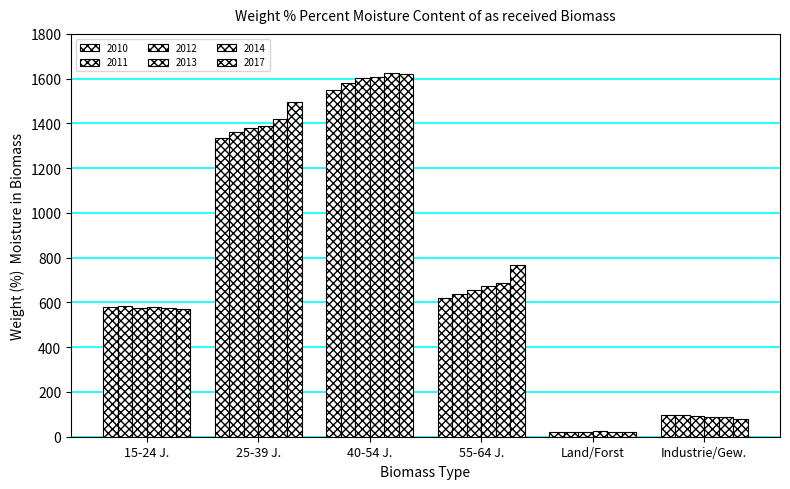

How many series are shown in this chart?

6